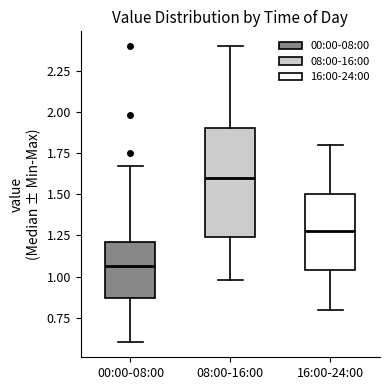

Which box has the lowest median line?

00:00-08:00